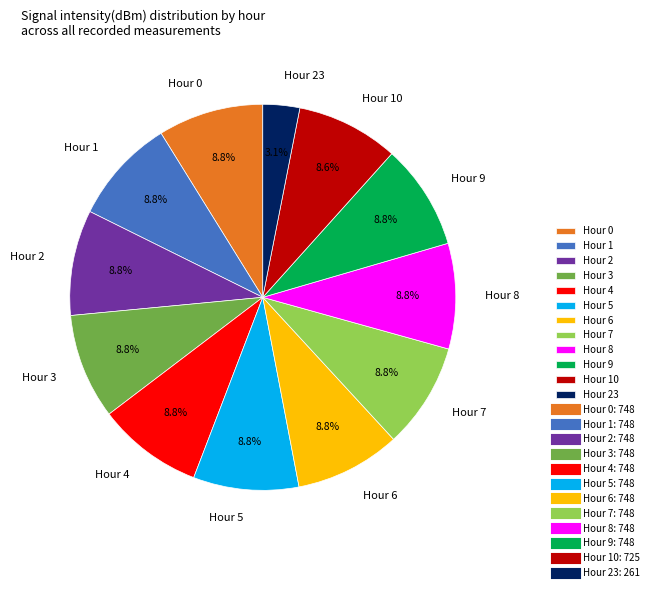

Is it true that Hour 0 is 18% of the pie?

False